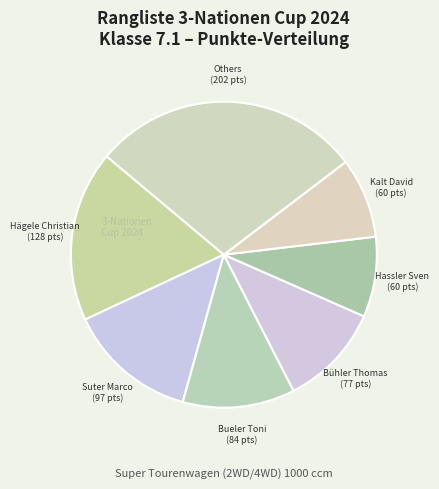

How many segments does this pie chart have?

7